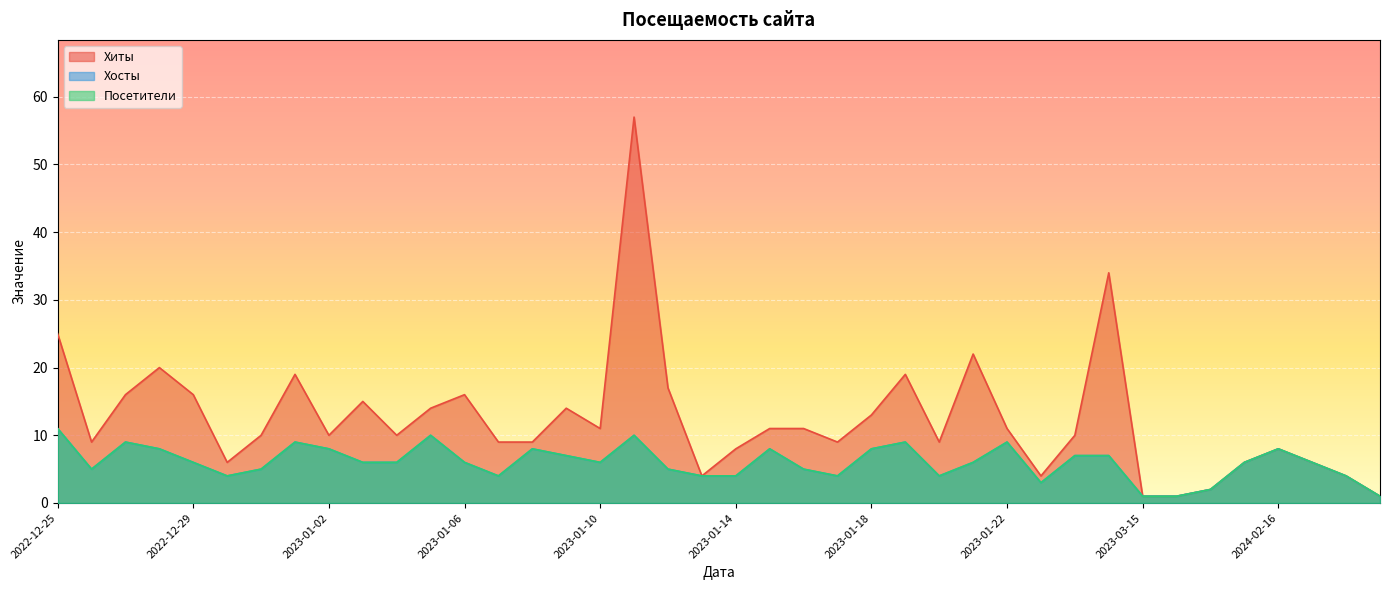

True or false: Посетители and Хосты intersect in this chart.

False